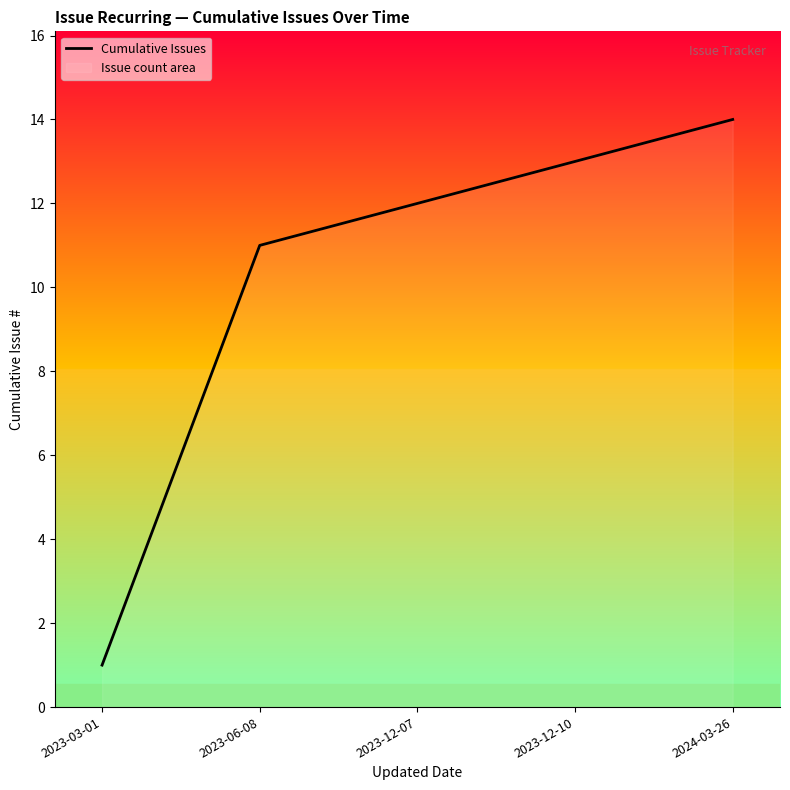

How many lines are shown in the chart?

1